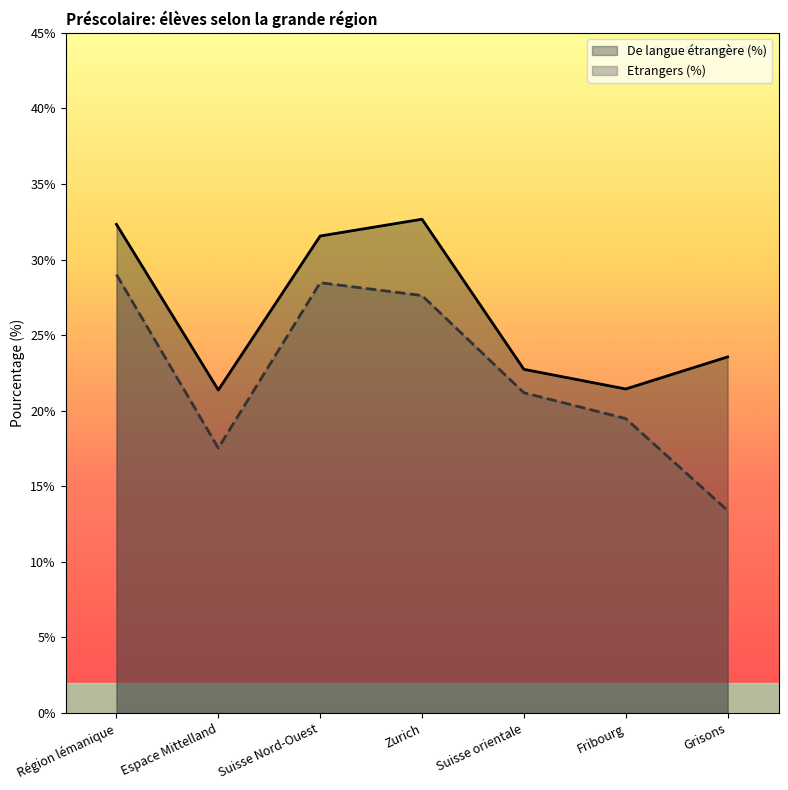

At how many categories does at least one series exceed 31?

3